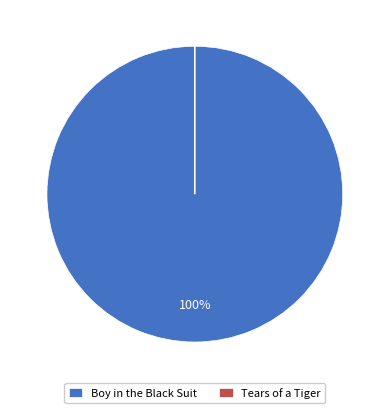

Is it true that Boy in the Black Suit is 88% of the pie?

False